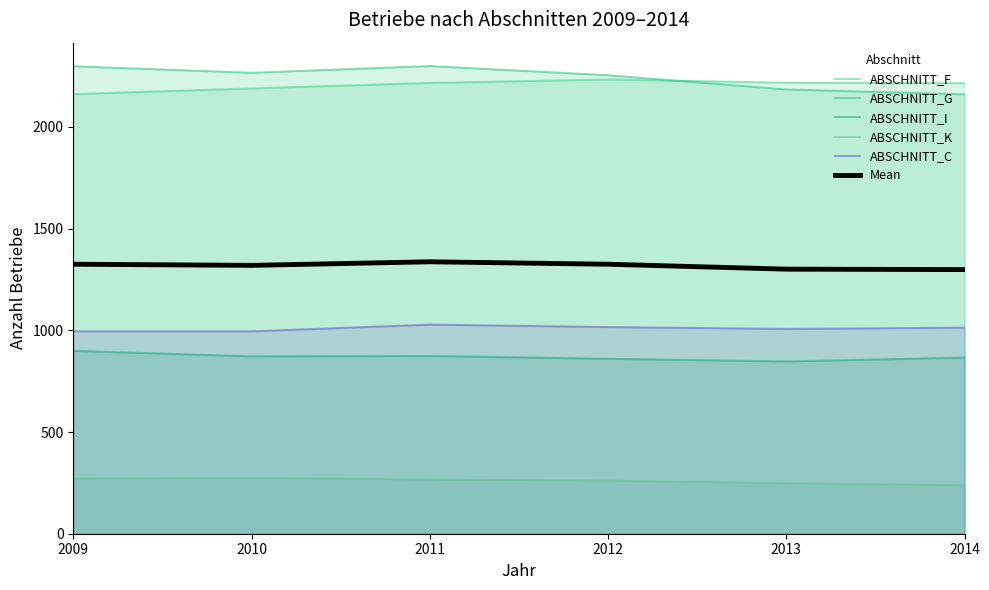

The value of ABSCHNITT_G at 2010 is 820.8. True or false?

False